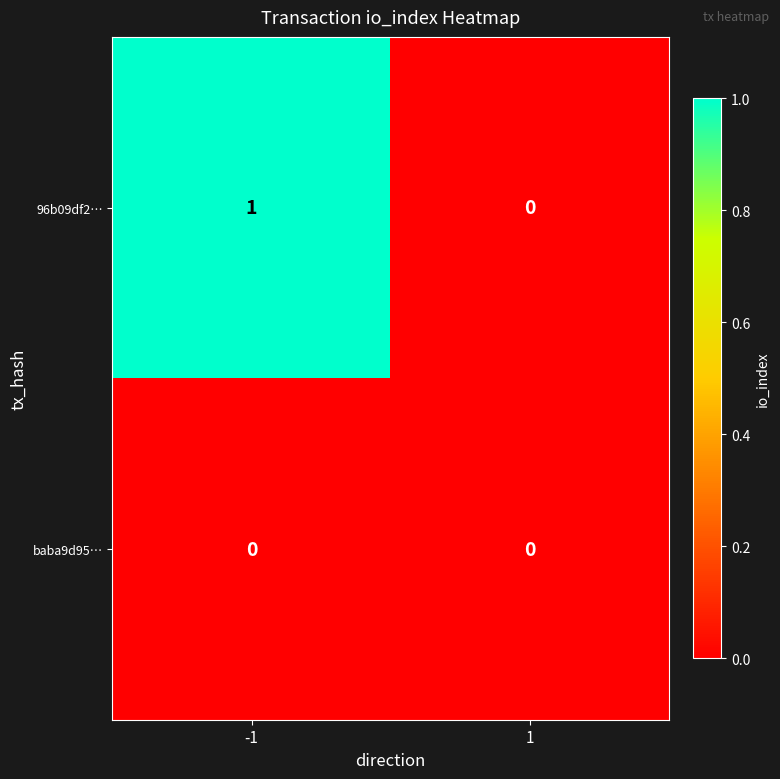

What is the spread (max minus min) of values at -1?

1